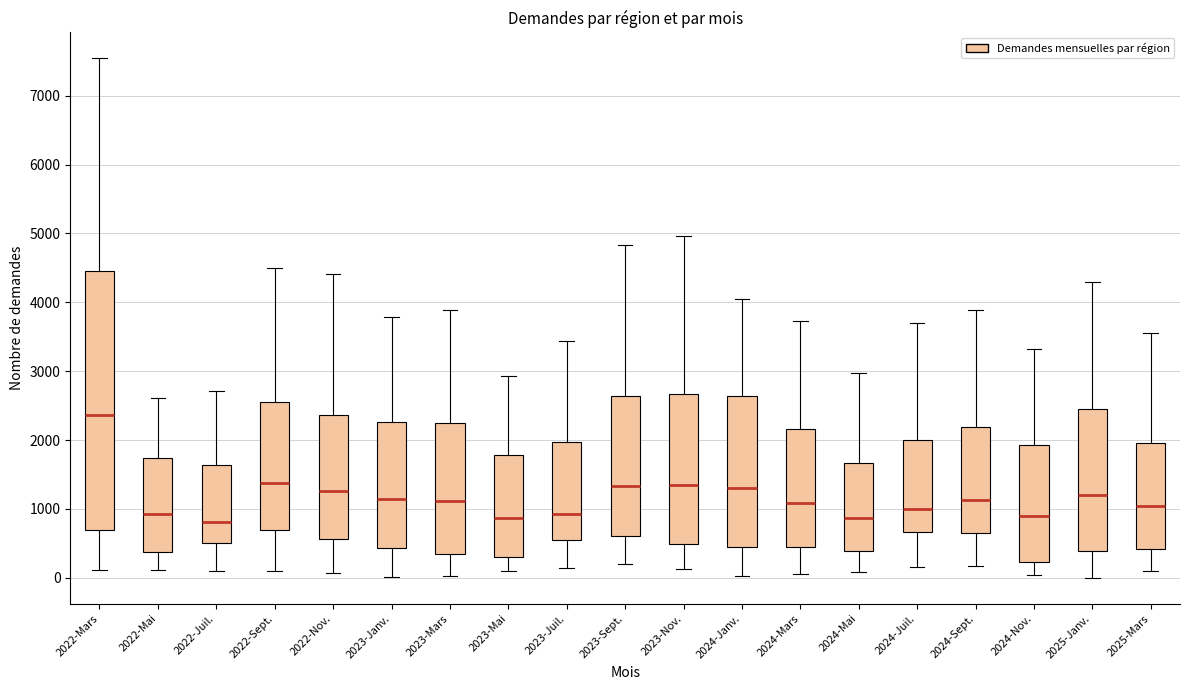

Which box has the highest median line?

2022-Mars